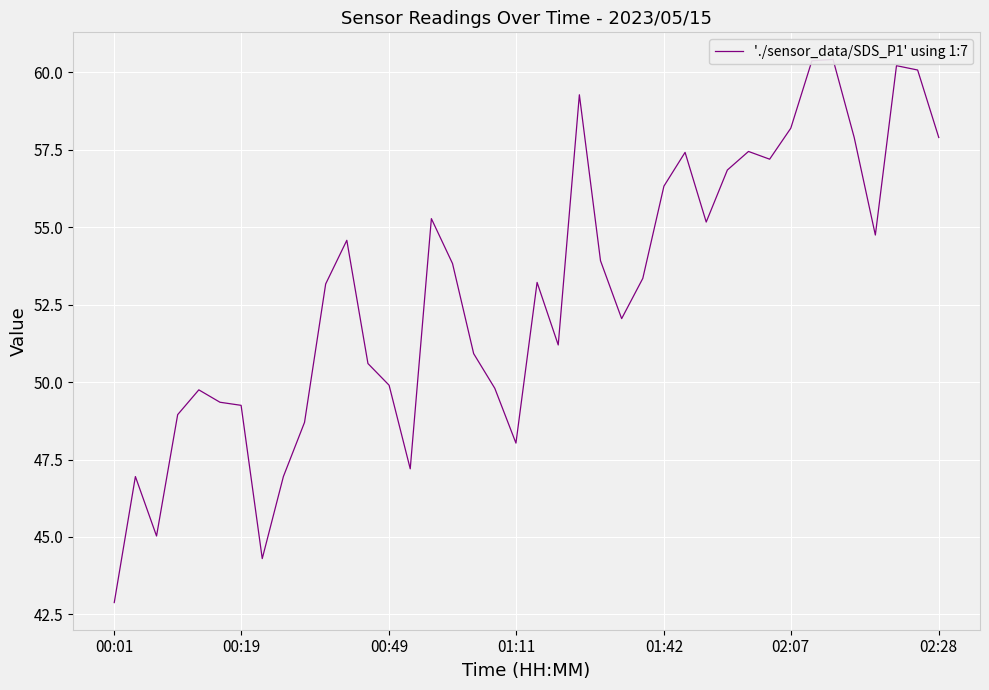

Is this an area chart (filled region under the line)?

No